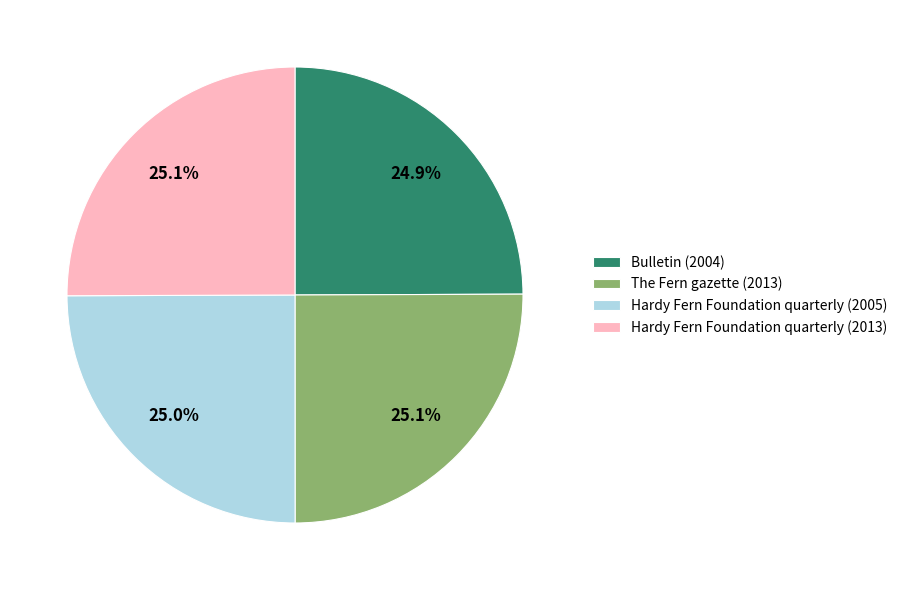

True or false: The Fern gazette (2013) accounts for 13% of the total.

False